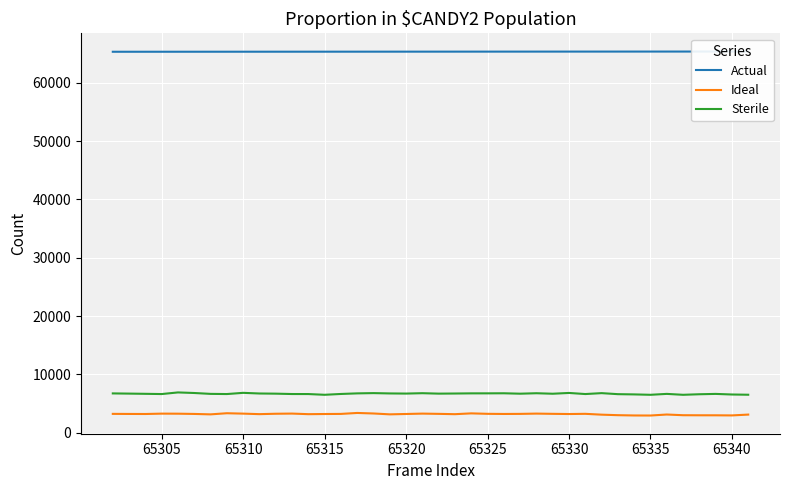

Rank the series by their maximum value, from lowest to highest.

Ideal, Sterile, Actual